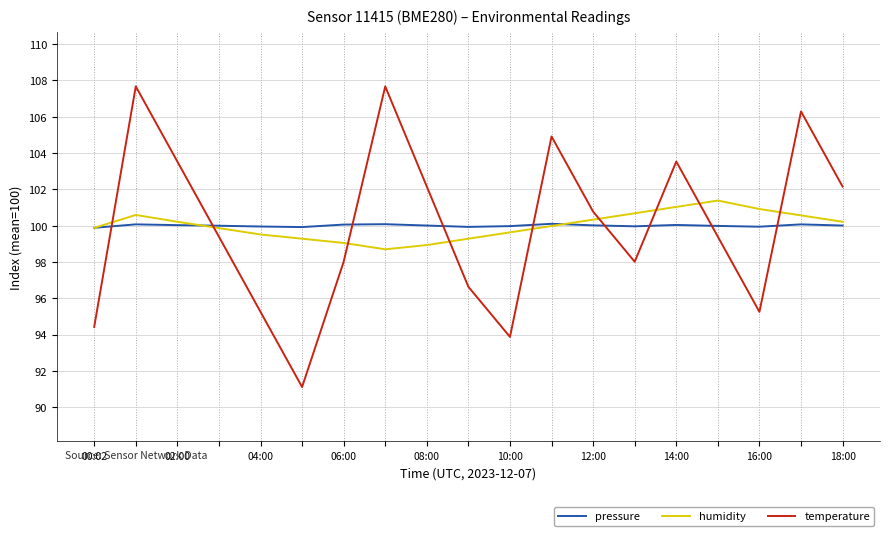

What is the greatest value displayed?

107.7